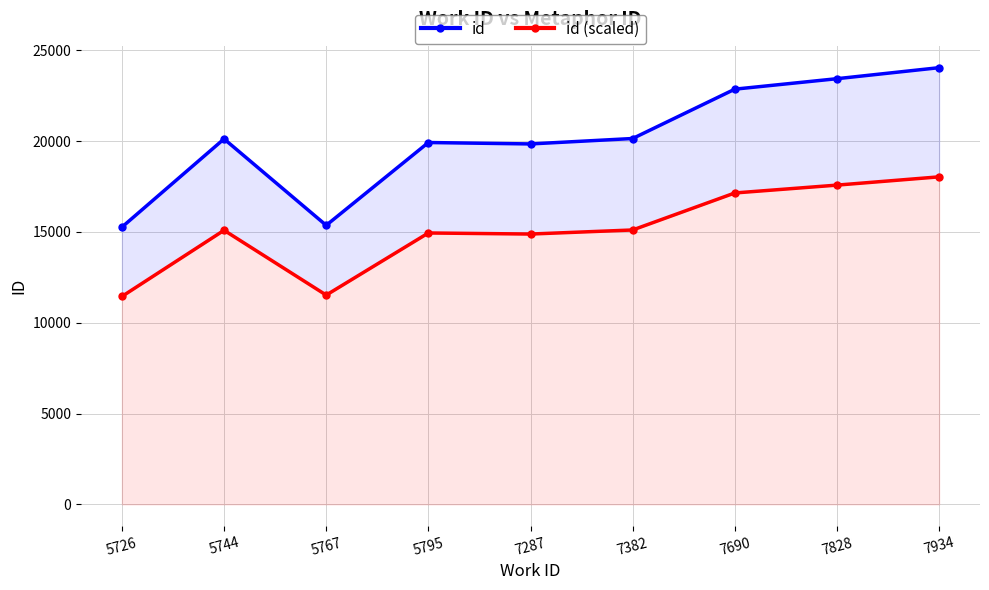

What are all the series names shown in the legend?

id, id (scaled)